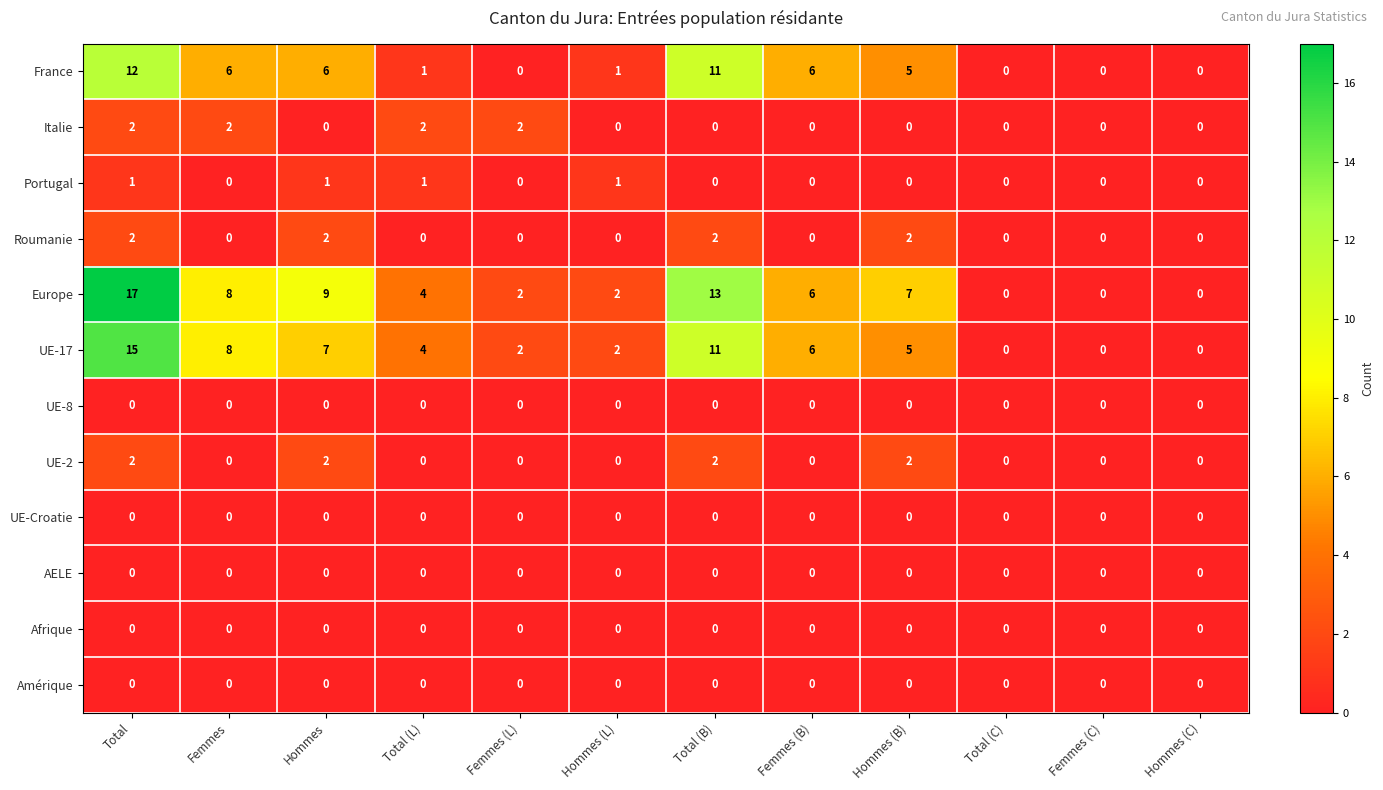

At which category is the sum across all series the highest?

Total